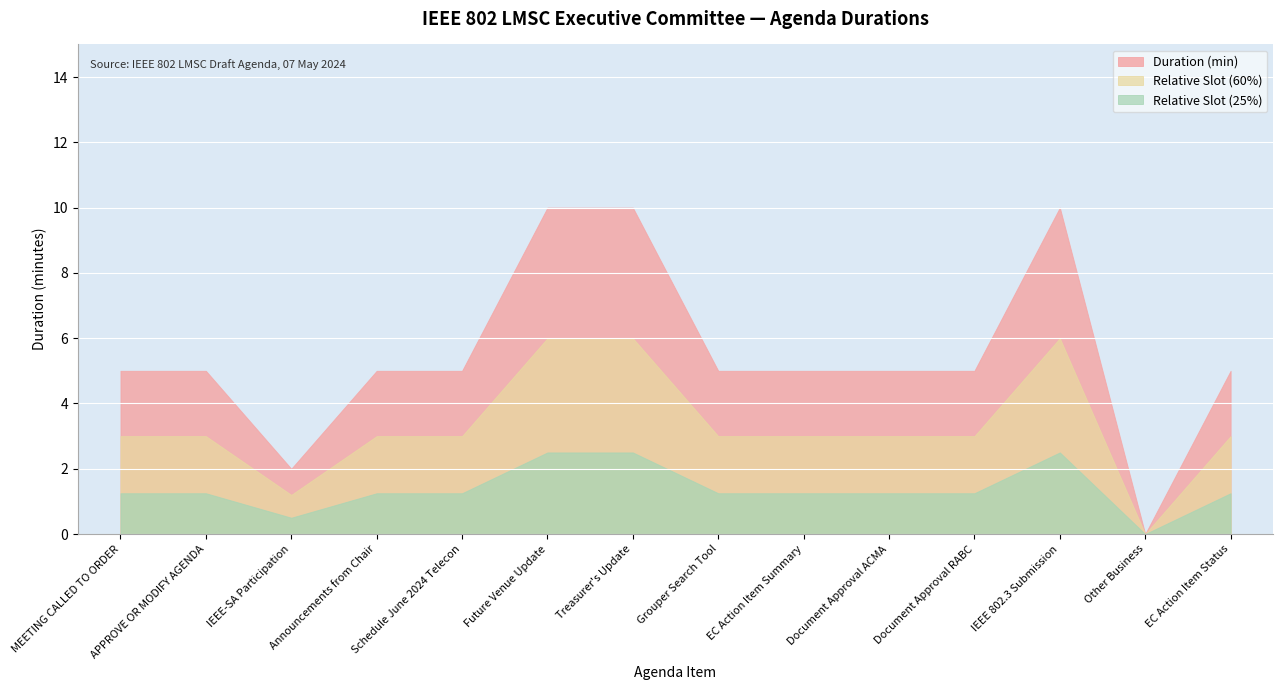

List the series in order of their overall mean, highest first.

Duration (min), Relative Slot (60%), Relative Slot (25%)